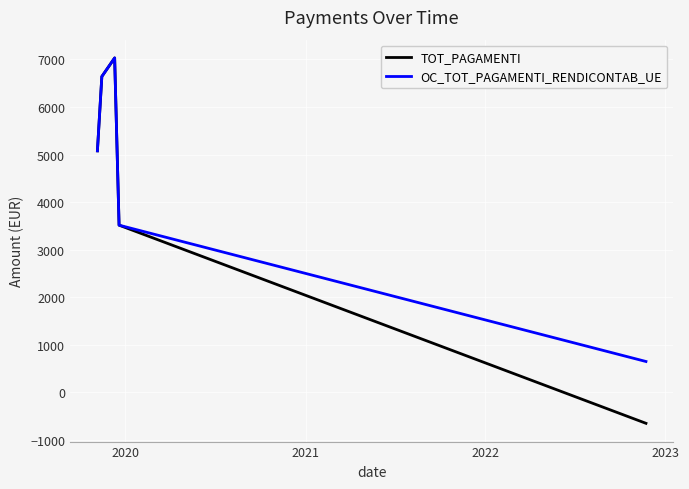

What is the lowest value of the OC_TOT_PAGAMENTI_RENDICONTAB_UE series?

649.8